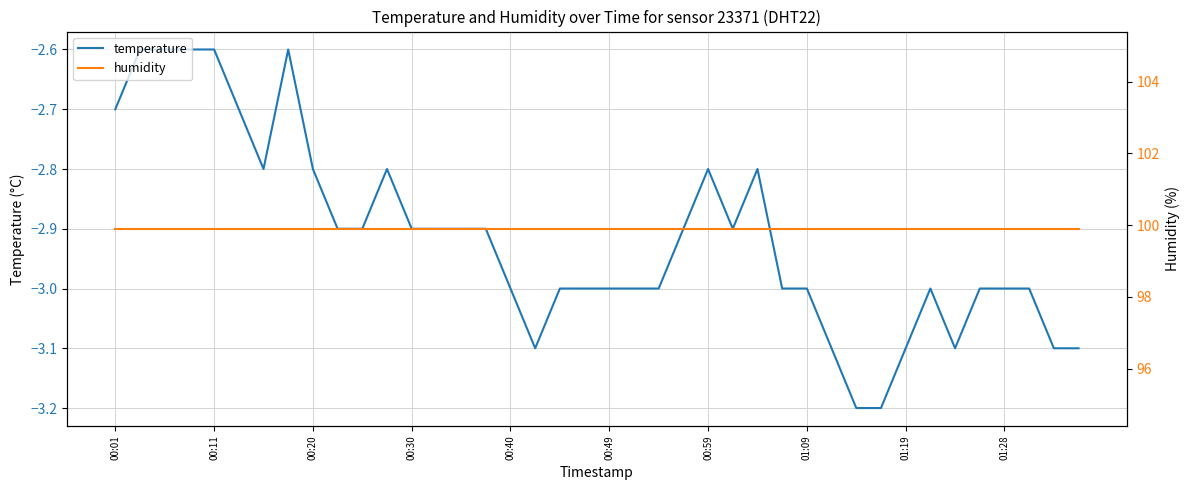

True or false: temperature and humidity intersect in this chart.

False